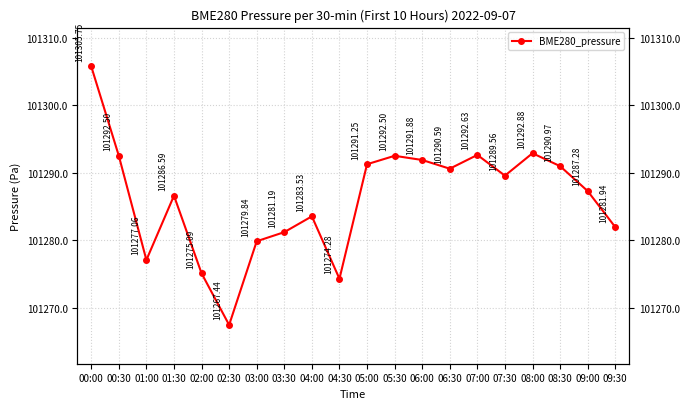

At which category does the data reach its first local valley?

01:00